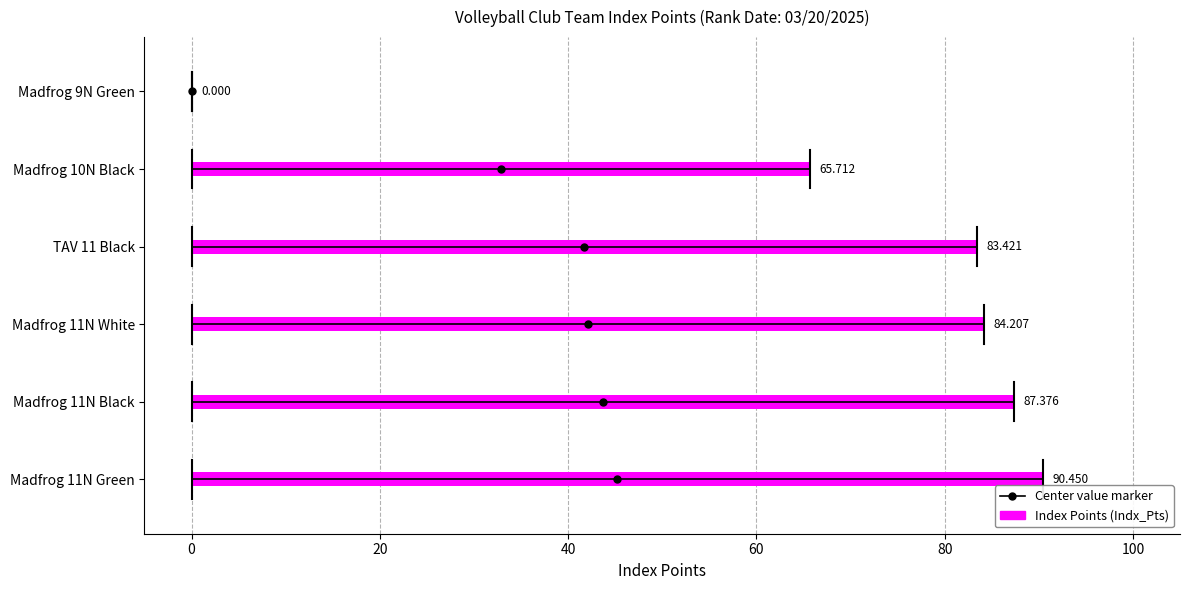

How many series are shown in this chart?

1